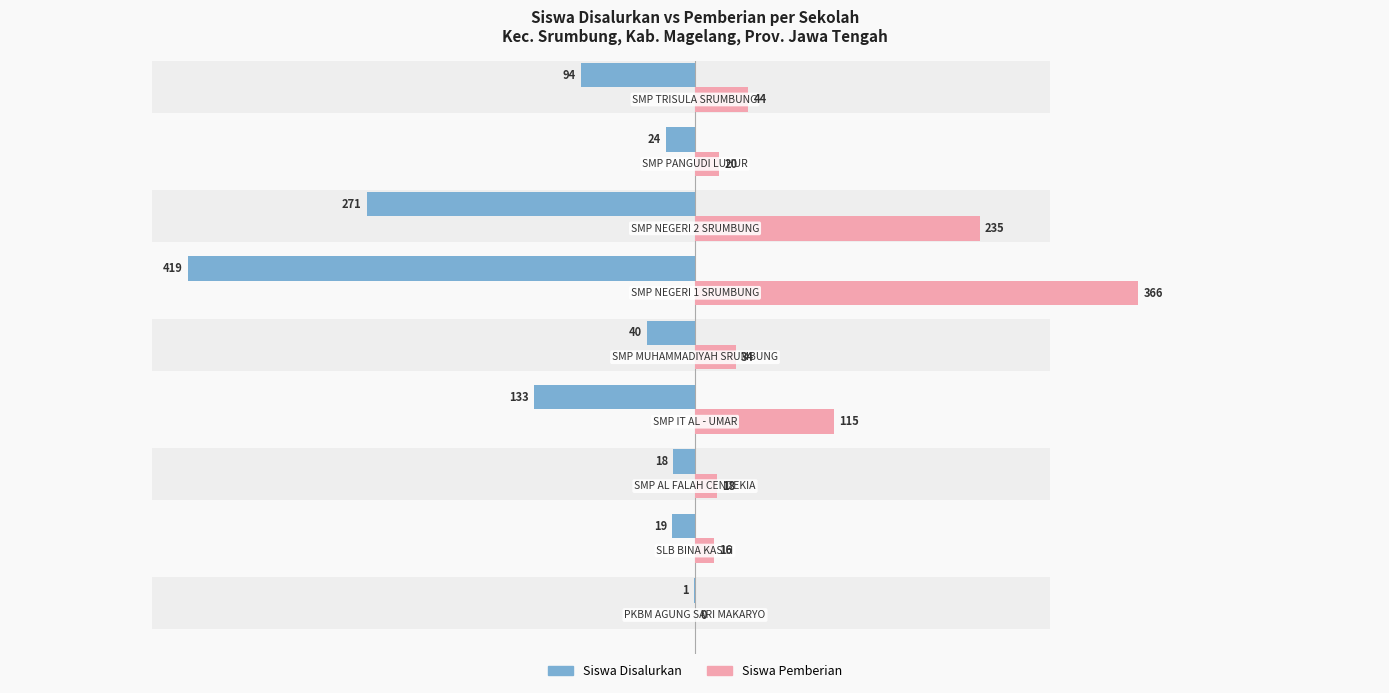

Reading left to right, extract all data points from this chart.

Siswa Disalurkan: 0=-1	1=-19	2=-18	3=-133	4=-40	5=-419	6=-271	7=-24	8=-94
Siswa Pemberian: 0=0	1=16	2=18	3=115	4=34	5=366	6=235	7=20	8=44